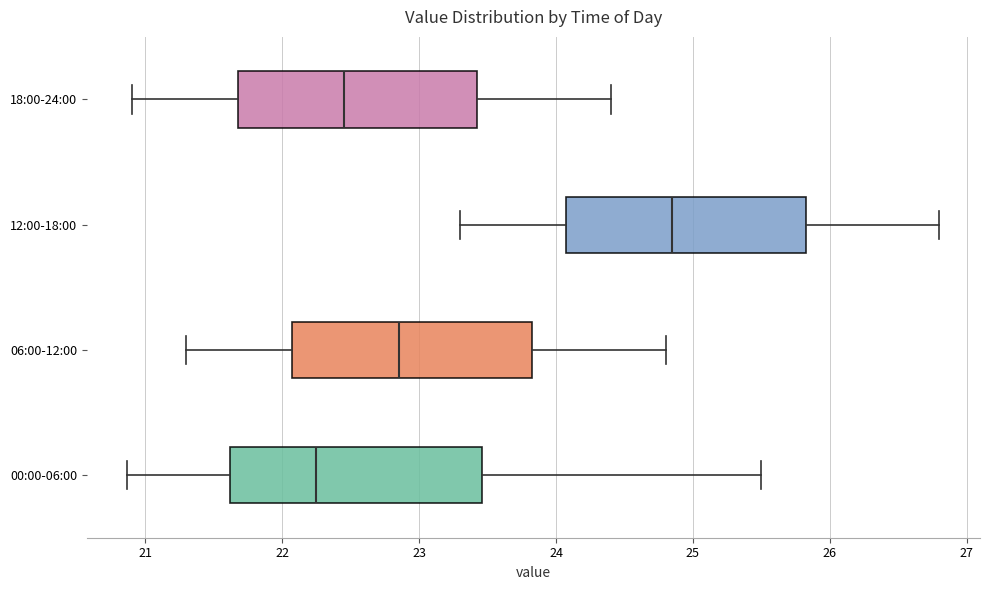

Reading bottom to top, transcribe this box plot: for each box, give where its median line is, the range the box spans, and where its two whiskers end, as read against the x-axis. The values are not printed on the chart, so give them approximately, as read against the axis.

00:00-06:00: median 22.3, box 21.6 to 23.5, whiskers 20.9 to 25.5
06:00-12:00: median 22.9, box 22.1 to 23.8, whiskers 21.3 to 24.8
12:00-18:00: median 24.9, box 24.1 to 25.8, whiskers 23.3 to 26.8
18:00-24:00: median 22.5, box 21.7 to 23.4, whiskers 20.9 to 24.4